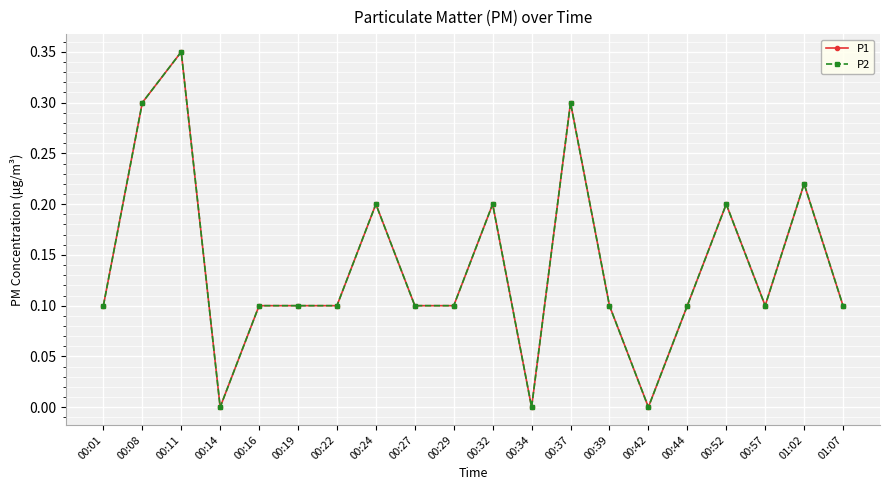

Does the chart have visible grid lines?

Yes